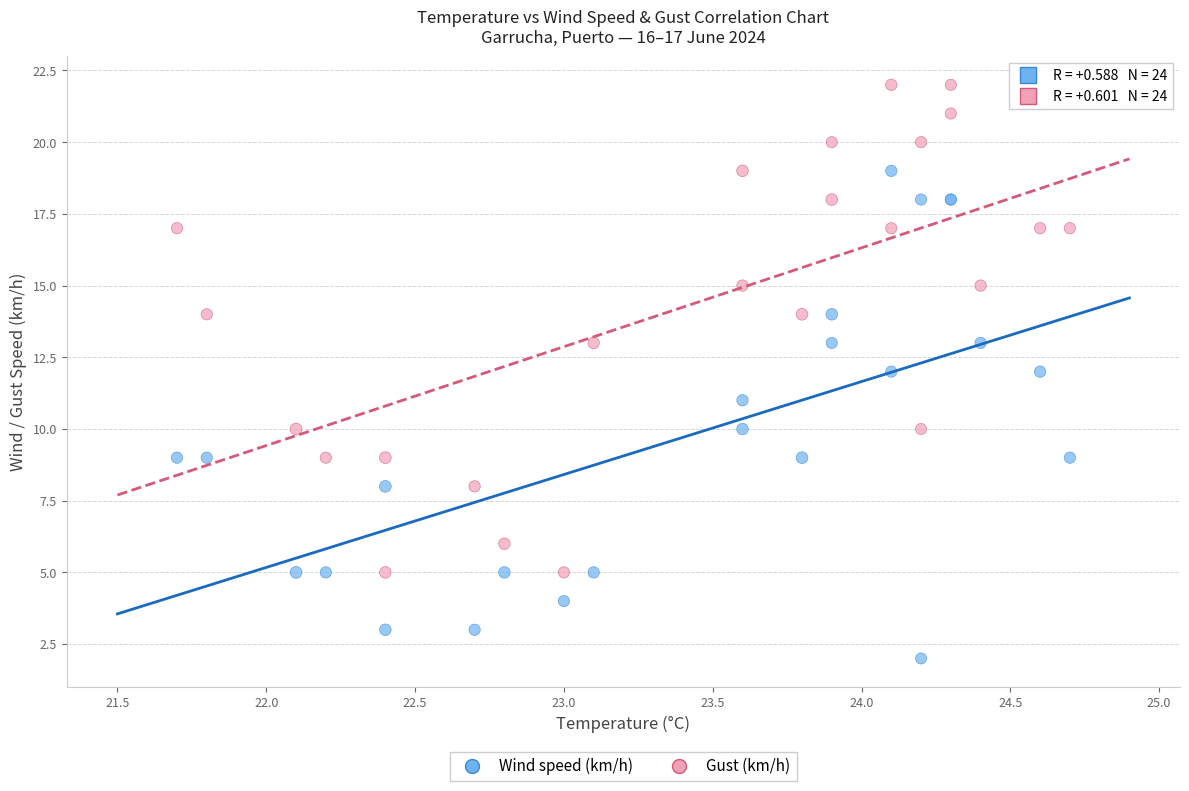

What are all the series names shown in the legend?

Wind speed (km/h), Gust (km/h)